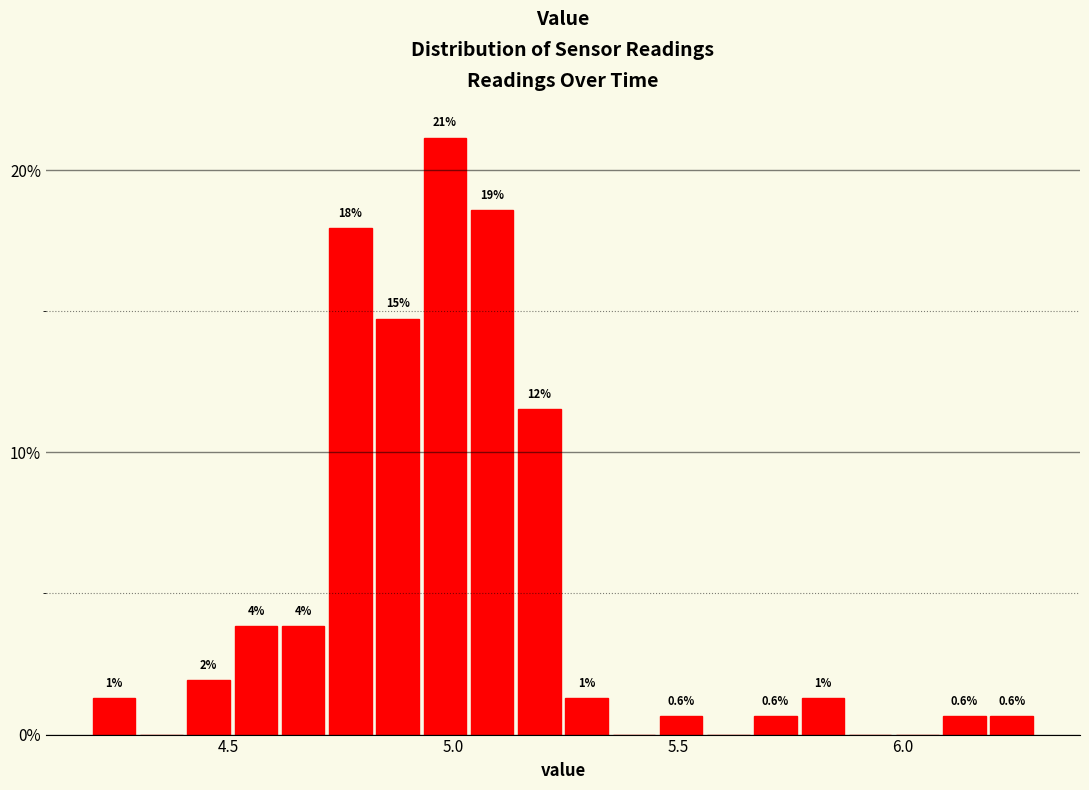

Read against the x-axis, roughly where is the centre of the tallest bar?

5.00